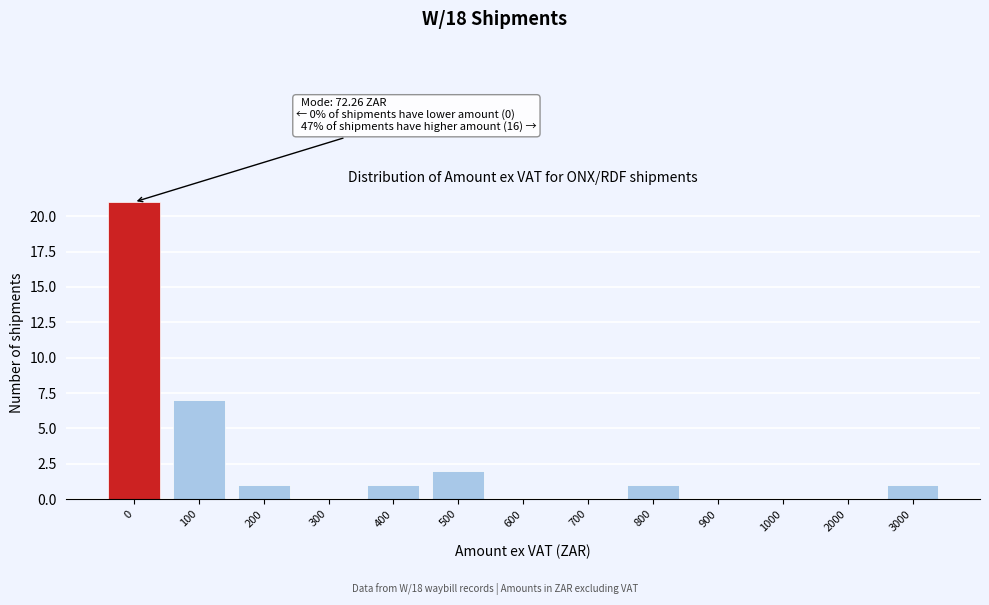

Reading right to left, list all the values displayed in this chart.

3000=1	2000=0	1000=0	900=0	800=1	700=0	600=0	500=2	400=1	300=0	200=1	100=7	0=21